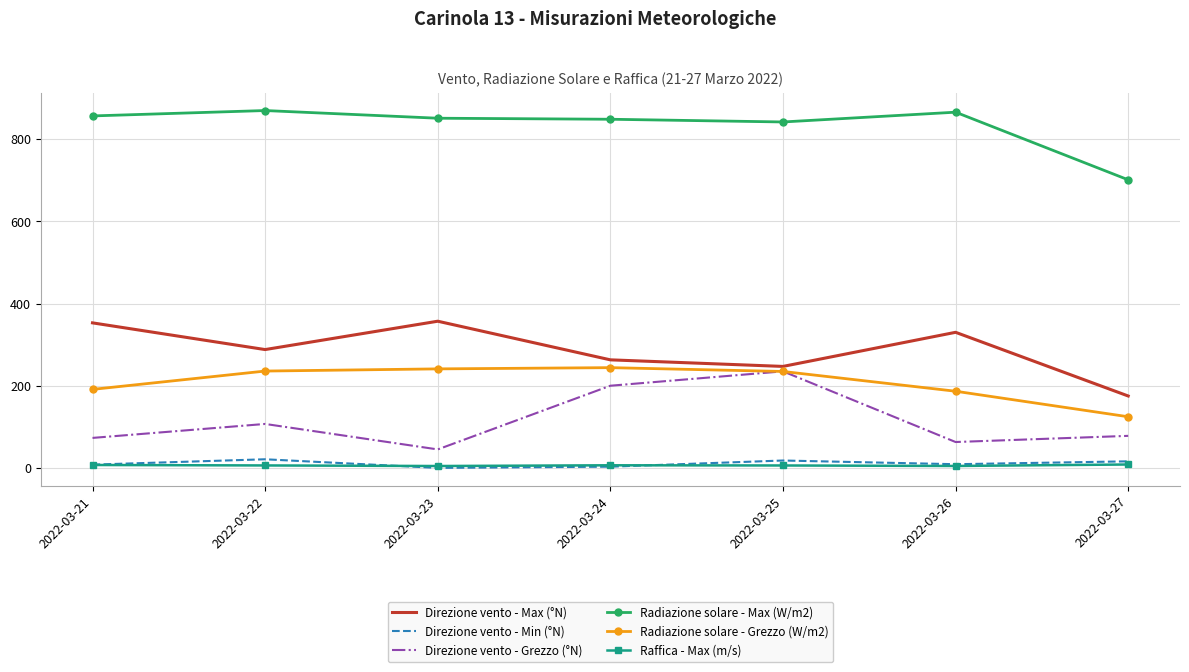

True or false: Radiazione solare - Grezzo (W/m2) has a value of 244.0 at 2022-03-24.

True